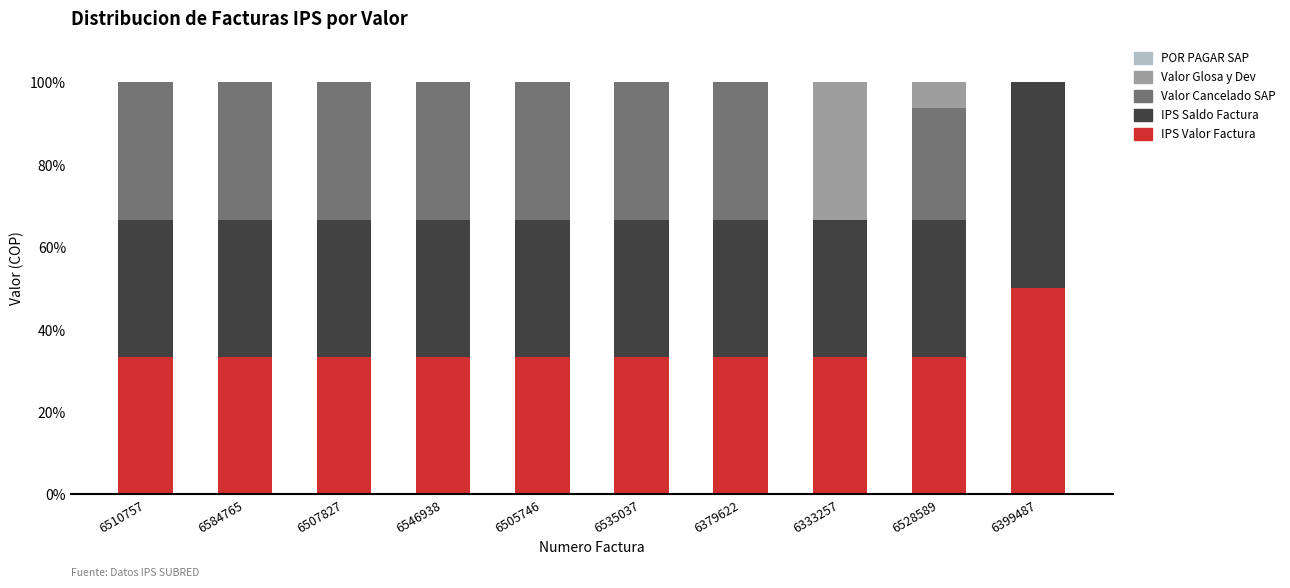

What is the total value across all series at 6584765?

100.0